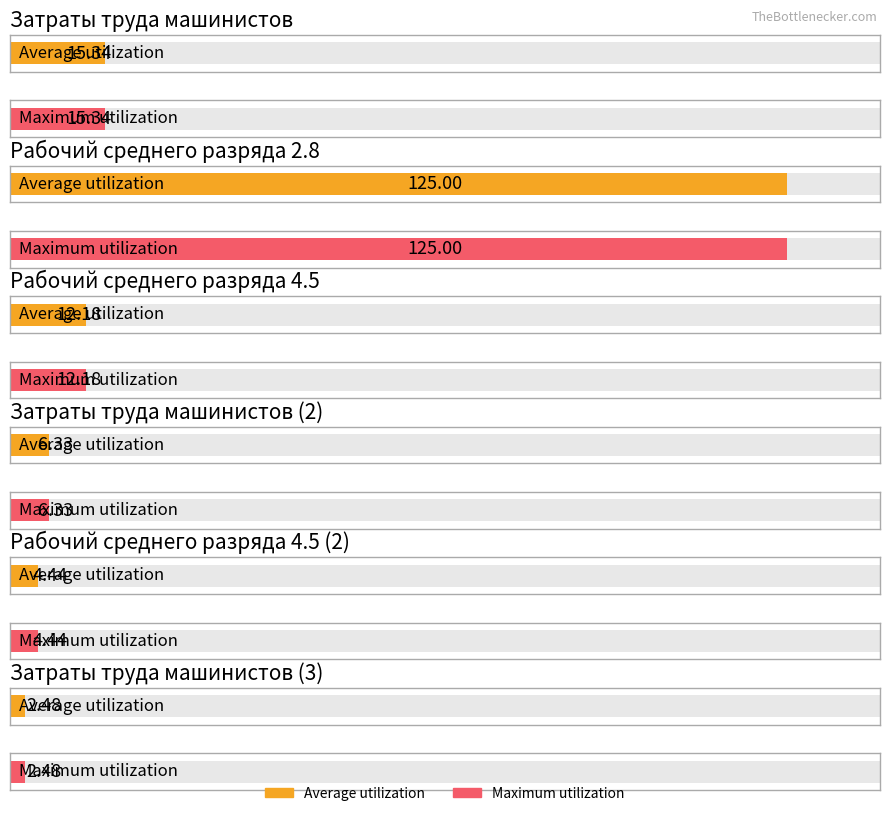

At which category is the sum across all series the highest?

Рабочий среднего разряда 2.8